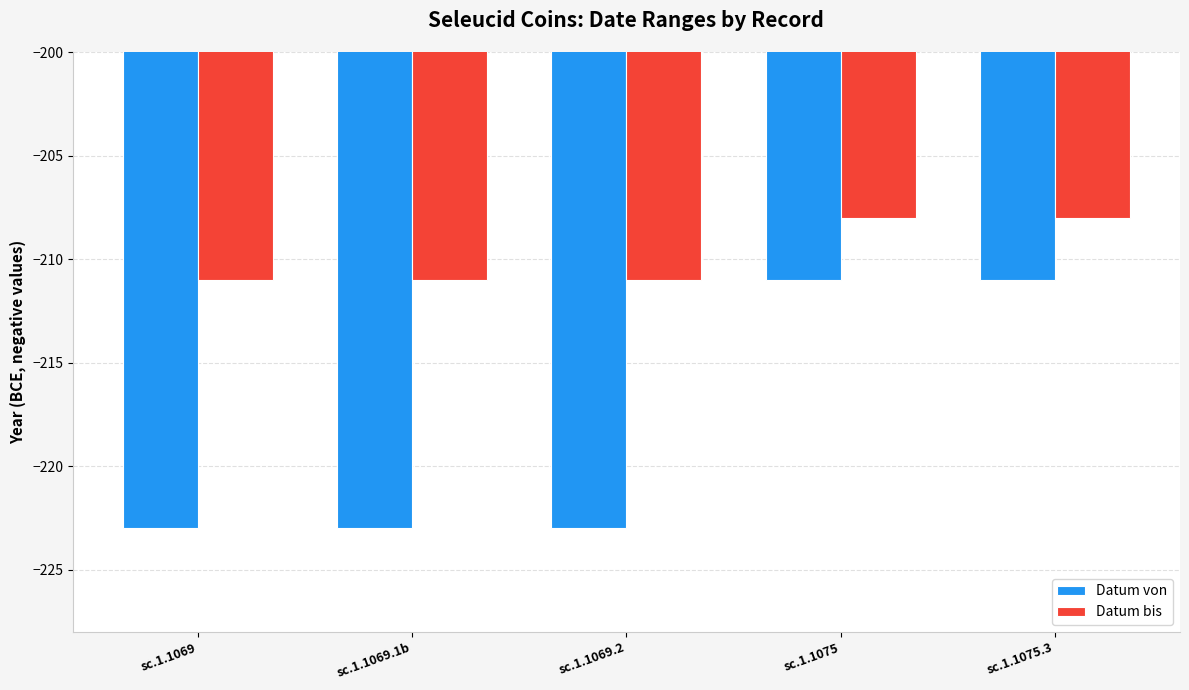

What is the label of the 2nd bar from the left?

sc.1.1069.1b